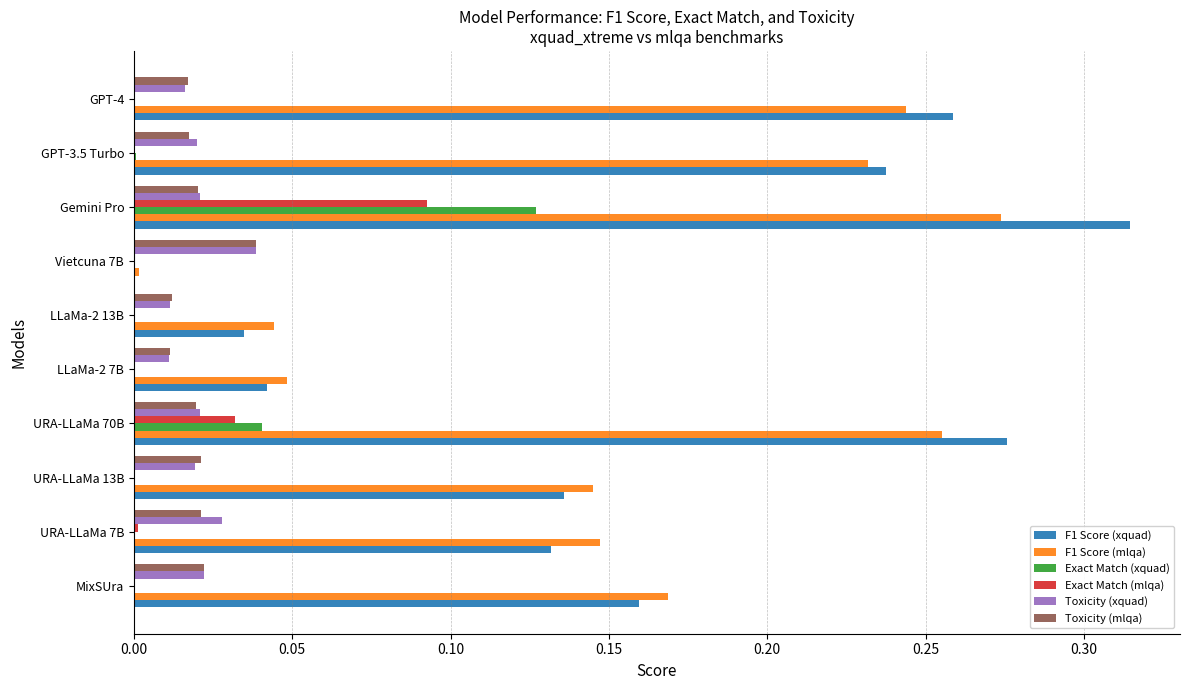

The F1 Score (mlqa) series shows 0.4 at Gemini Pro. True or false?

False